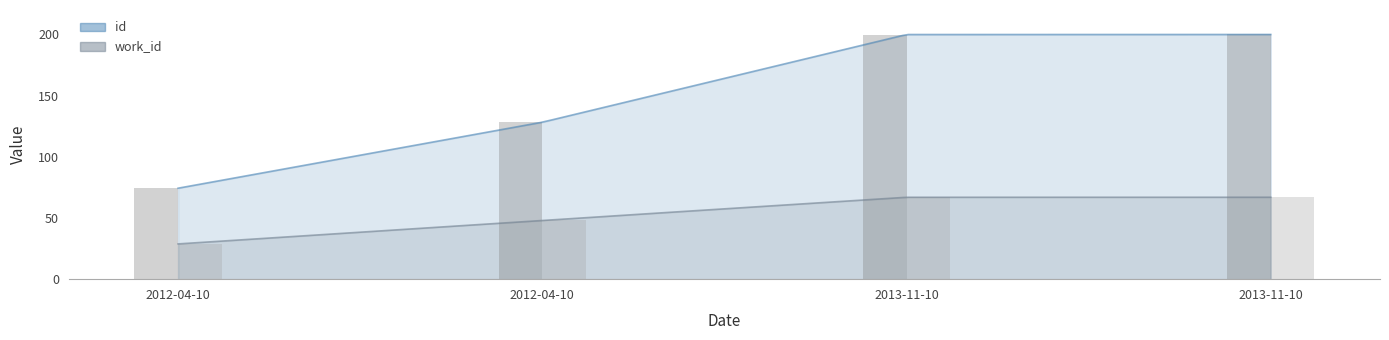

Are the bars horizontal?

No